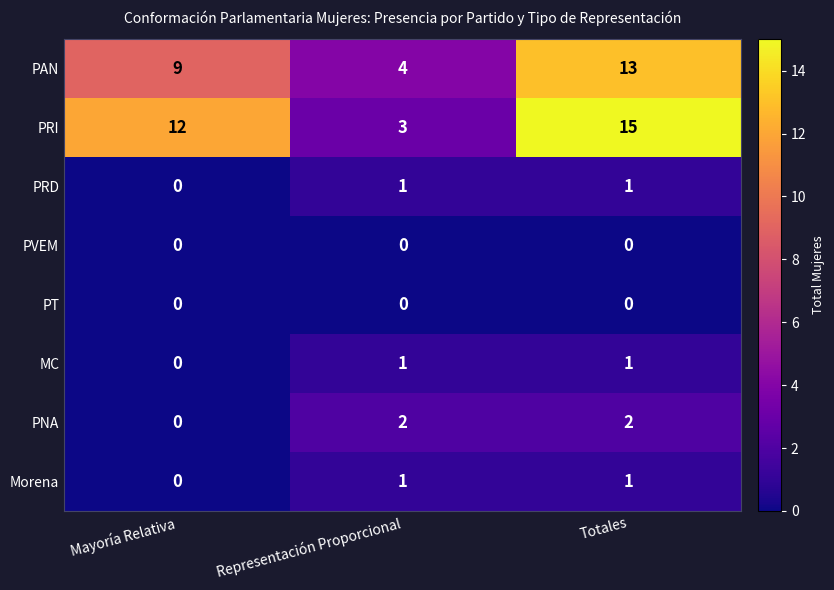

The PRD series shows 0 at Representación Proporcional. True or false?

False